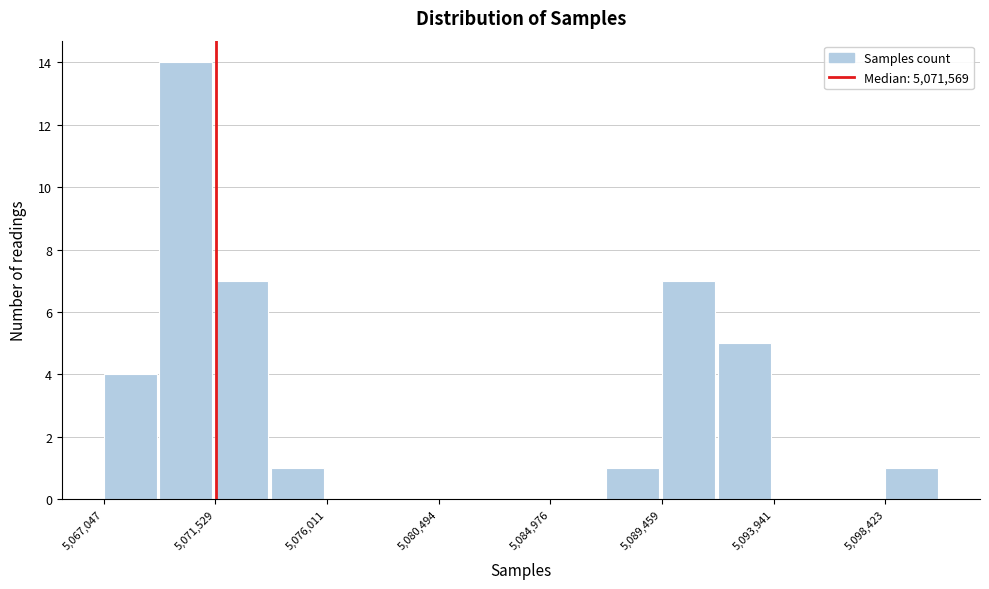

Reading left to right, list every bar in this chart as the range it spans on the x-axis followed by its height. Neither the bar edges nor the heights are printed on the chart, so give them approximately, as read against the axes.

5067000 to 5069500: 4
5069500 to 5071500: 14
5071500 to 5074000: 7
5074000 to 5076000: 1
5076000 to 5078500: 0
5078500 to 5080500: 0
5080500 to 5082500: 0
5082500 to 5085000: 0
5085000 to 5087000: 0
5087000 to 5089500: 1
5089500 to 5091500: 7
5091500 to 5094000: 5
5094000 to 5096000: 0
5096000 to 5098500: 0
5098500 to 5100500: 1